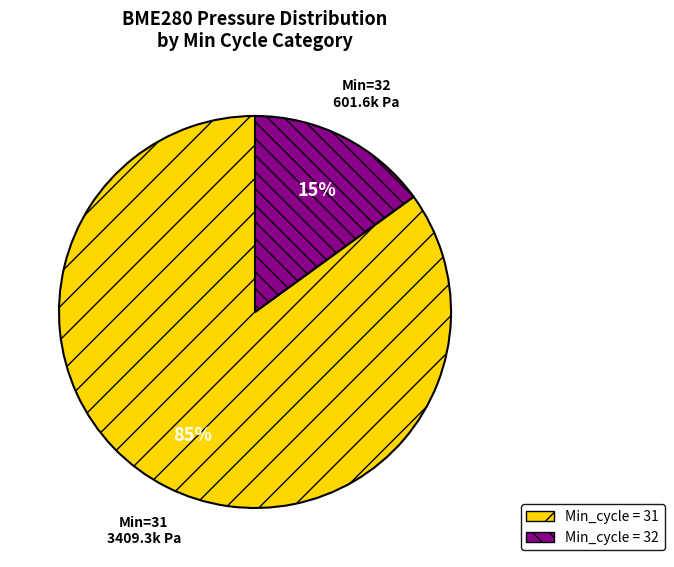

To the nearest percent, what is the difference between the largest and smallest slice percentages?

70%